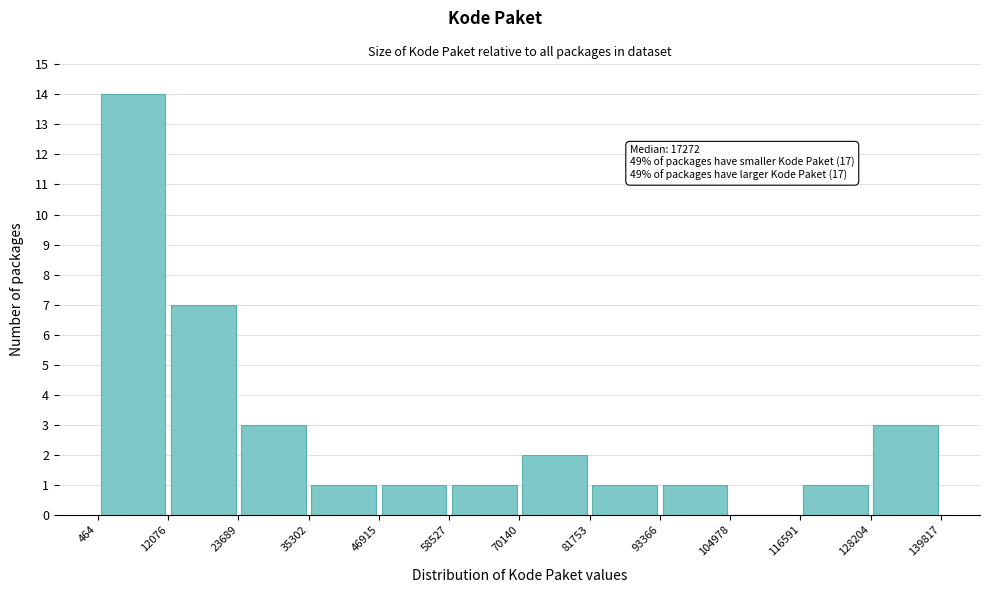

Which range on the x-axis has the tallest bar?

464 to 12076